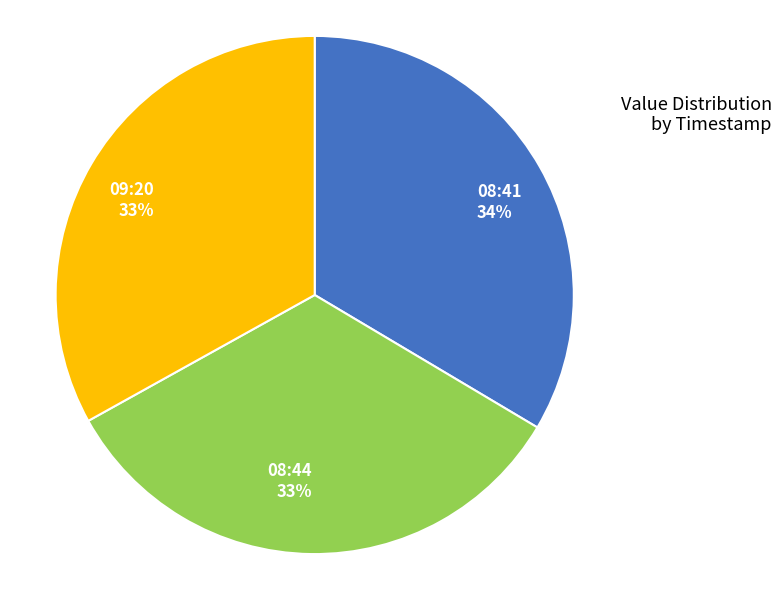

Is there a majority slice in this chart?

No